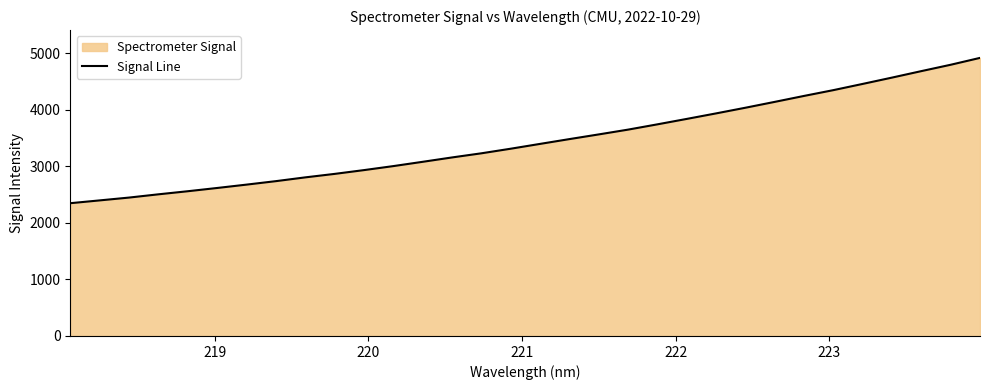

What is the smallest value displayed?

2346.8